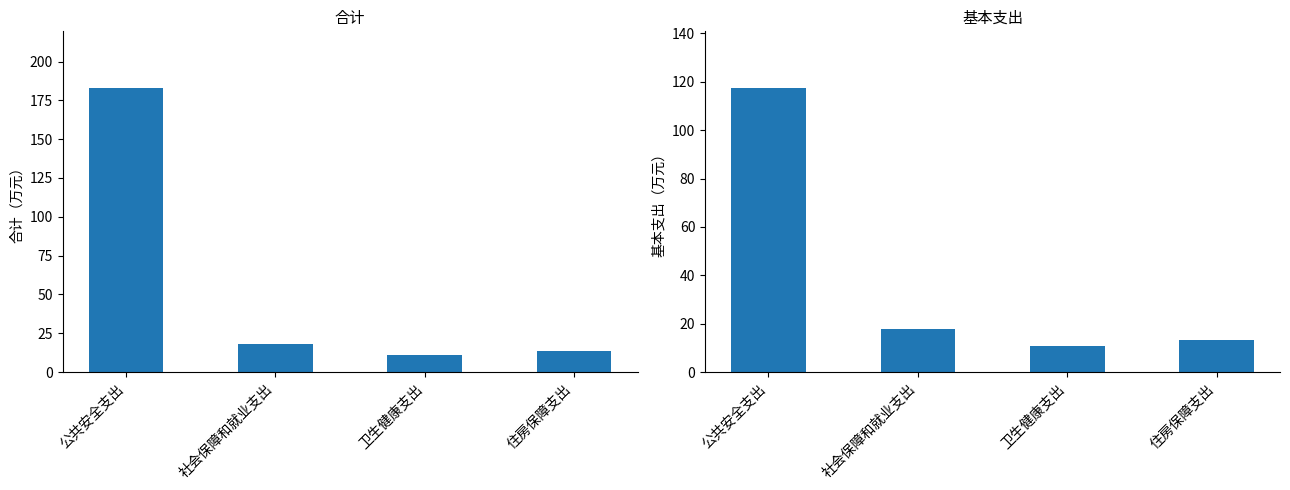

Reading right to left, extract all data points from this chart.

合计: 13.4	10.8	17.9	182.9
基本支出: 13.4	10.8	17.9	117.4